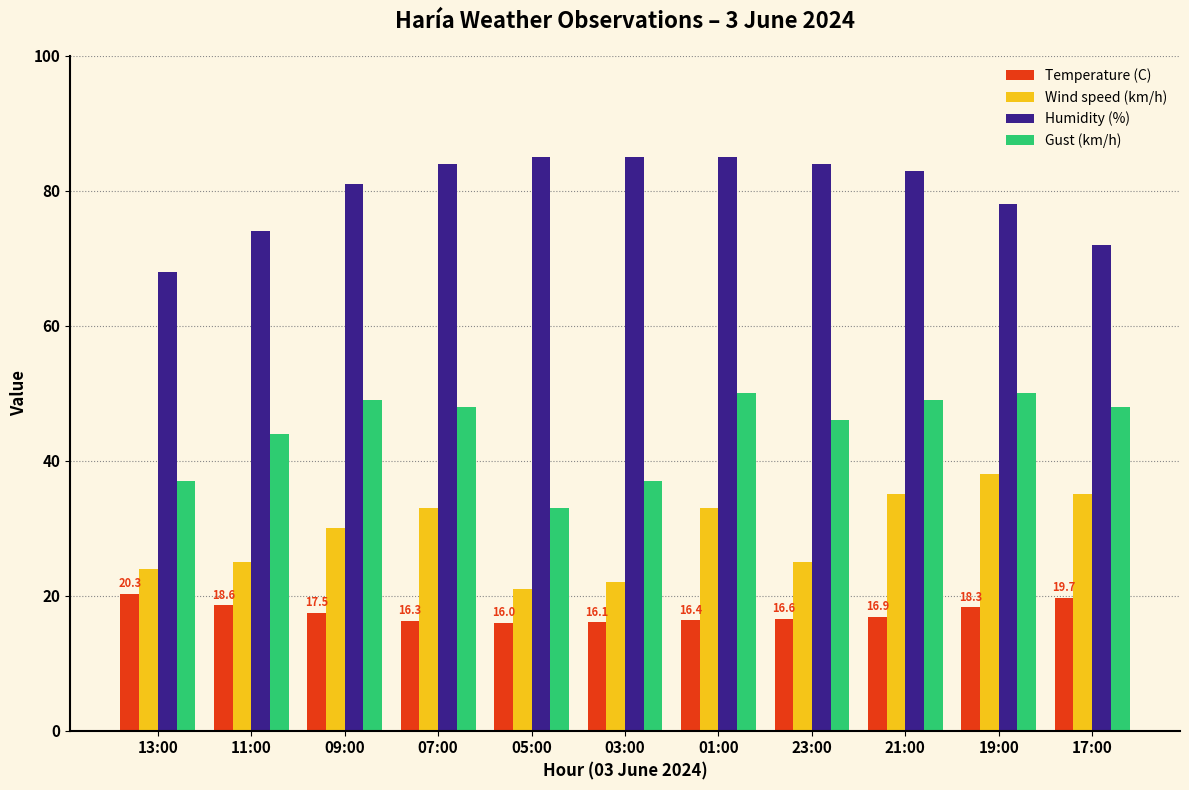

Rank the series by their maximum value, from lowest to highest.

Temperature (C), Wind speed (km/h), Gust (km/h), Humidity (%)